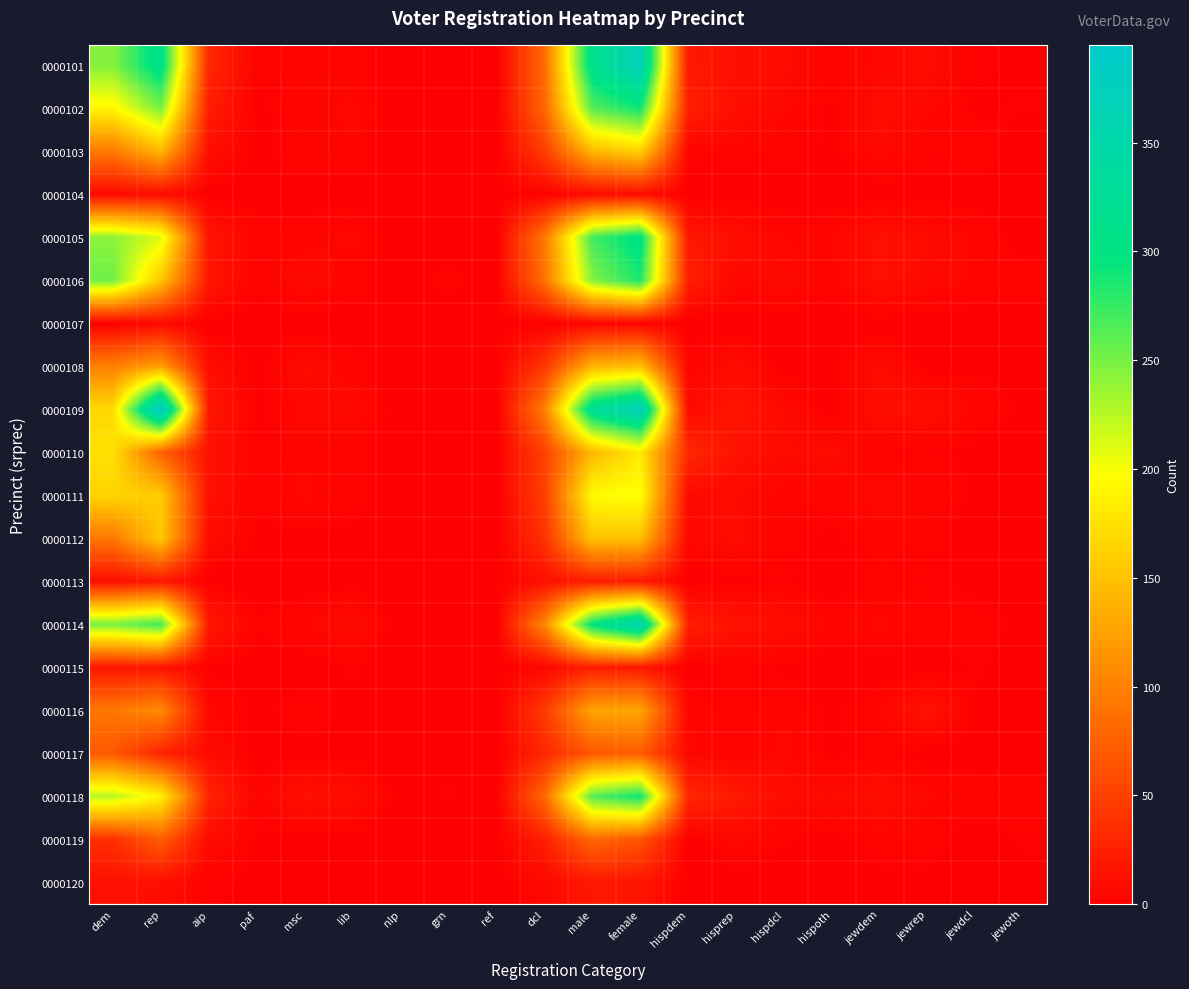

At how many categories does at least one series exceed 189?

4